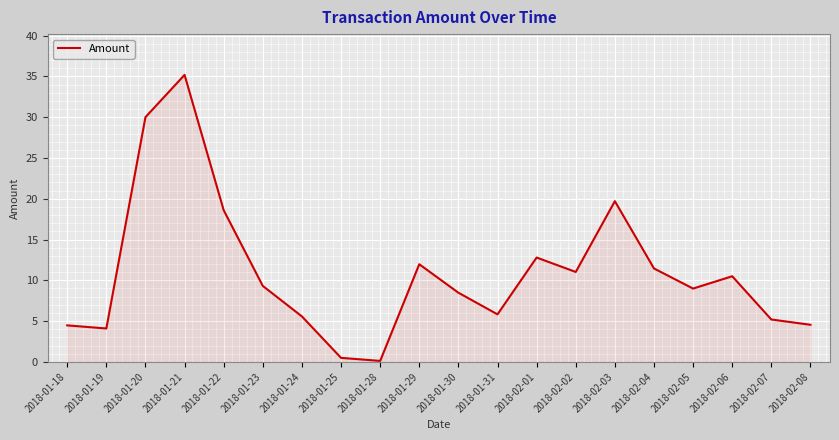

What is the label of the 16th point from the left?

2018-02-04